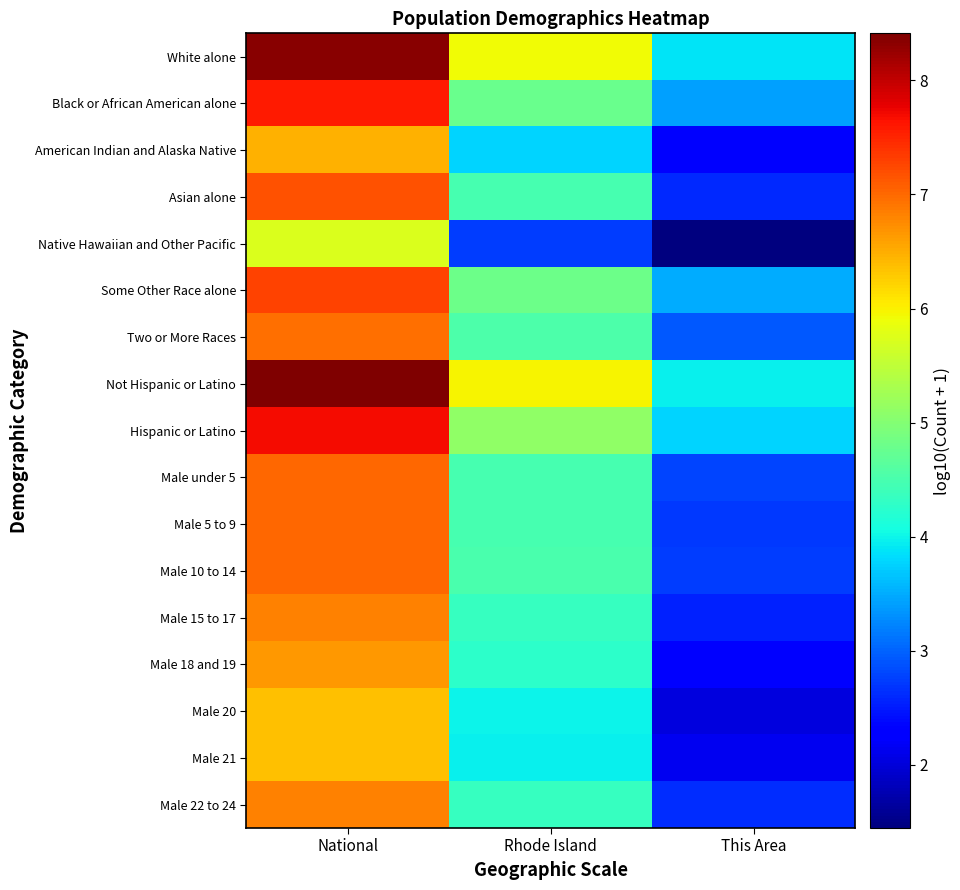

How many data points does each series have?

3